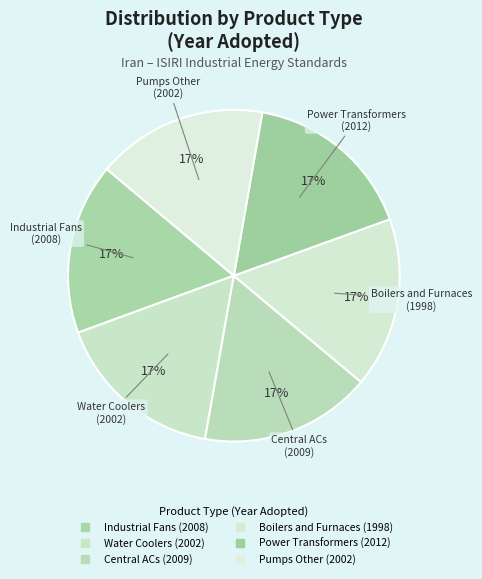

How many slices are in this pie chart?

6